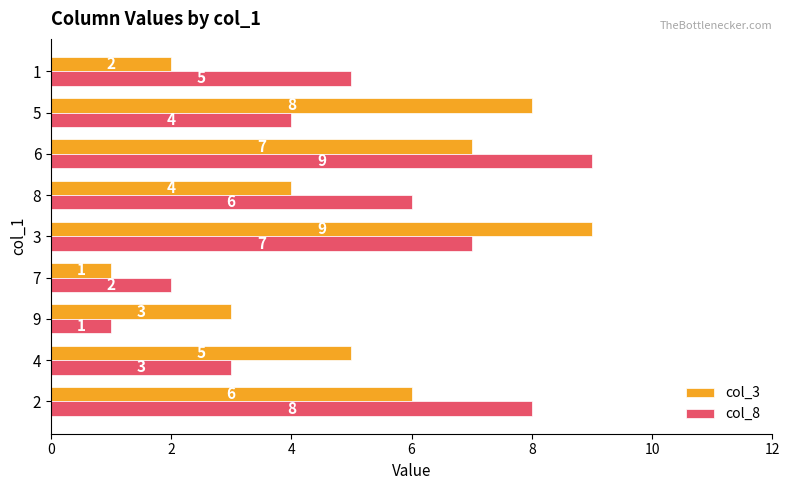

What is the spread (max minus min) of values at 8?

2